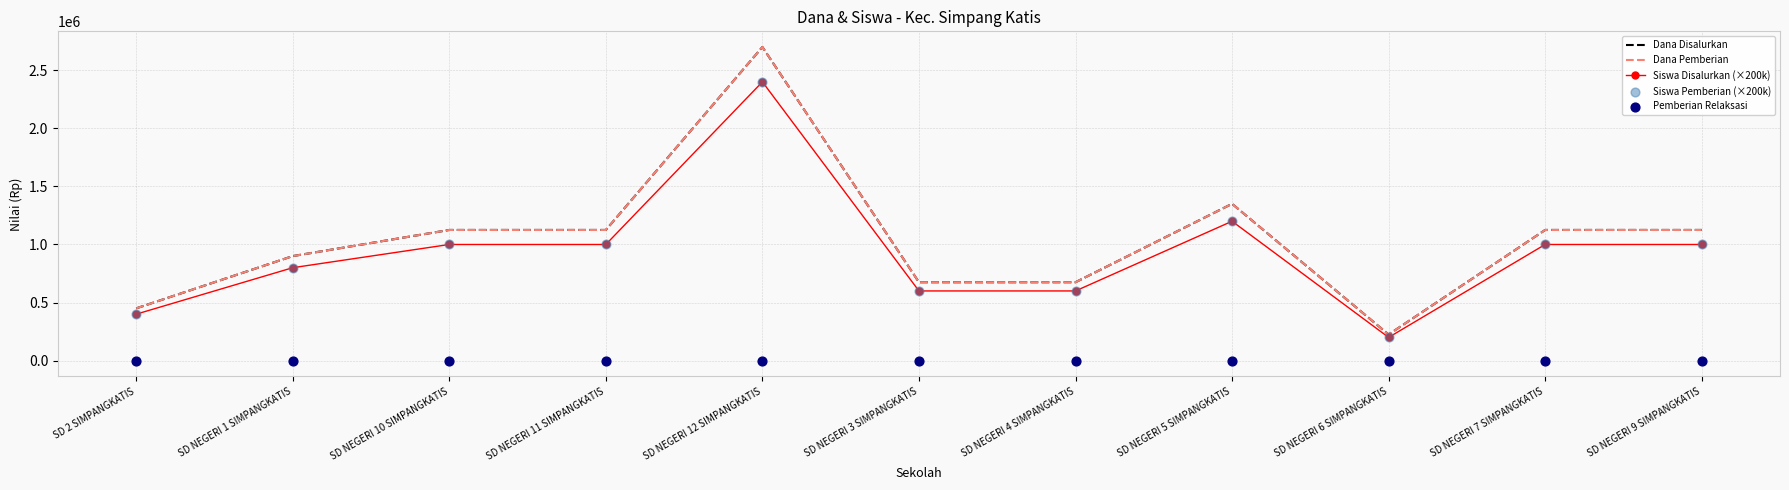

At how many categories does at least one series exceed 6439?

11